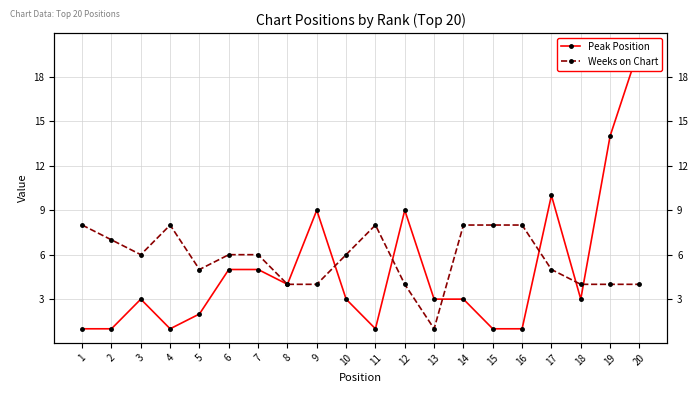

At which category is the sum across all series the highest?

20